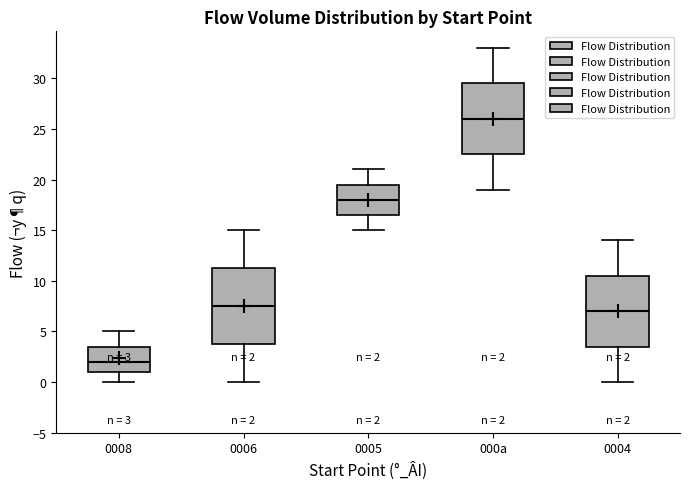

Which box is the tallest, from its lower edge to its upper edge?

0006